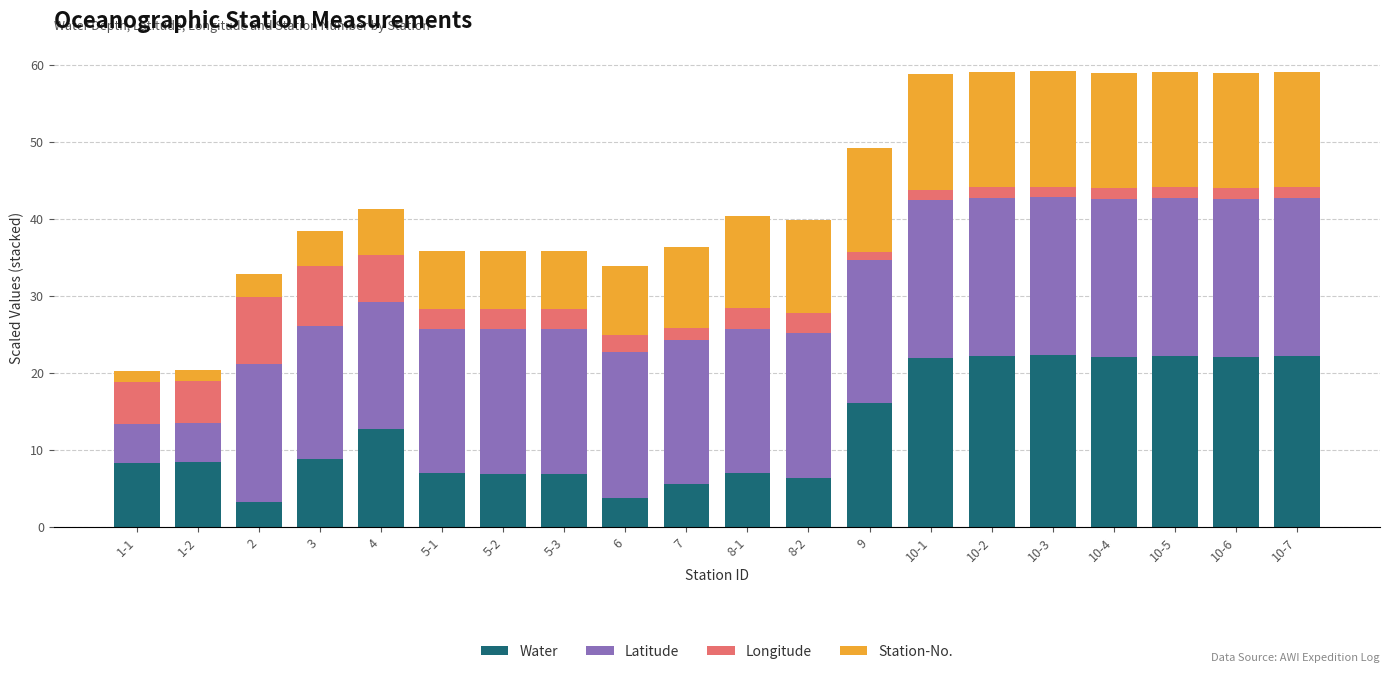

What is the total value across all series at 10-7?

59.1